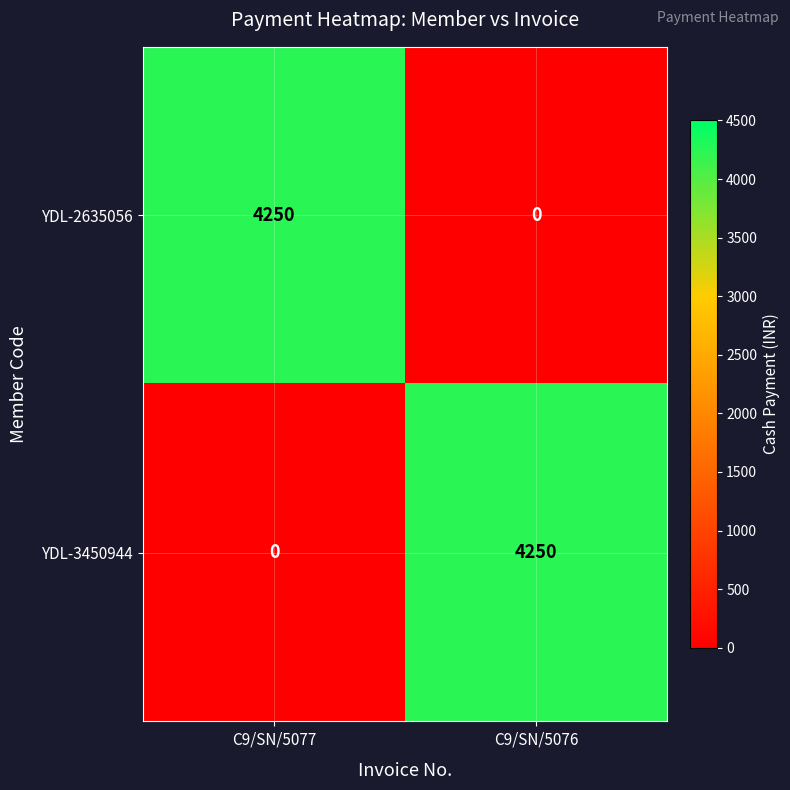

How many data points in YDL-2635056 are less than 4250?

1